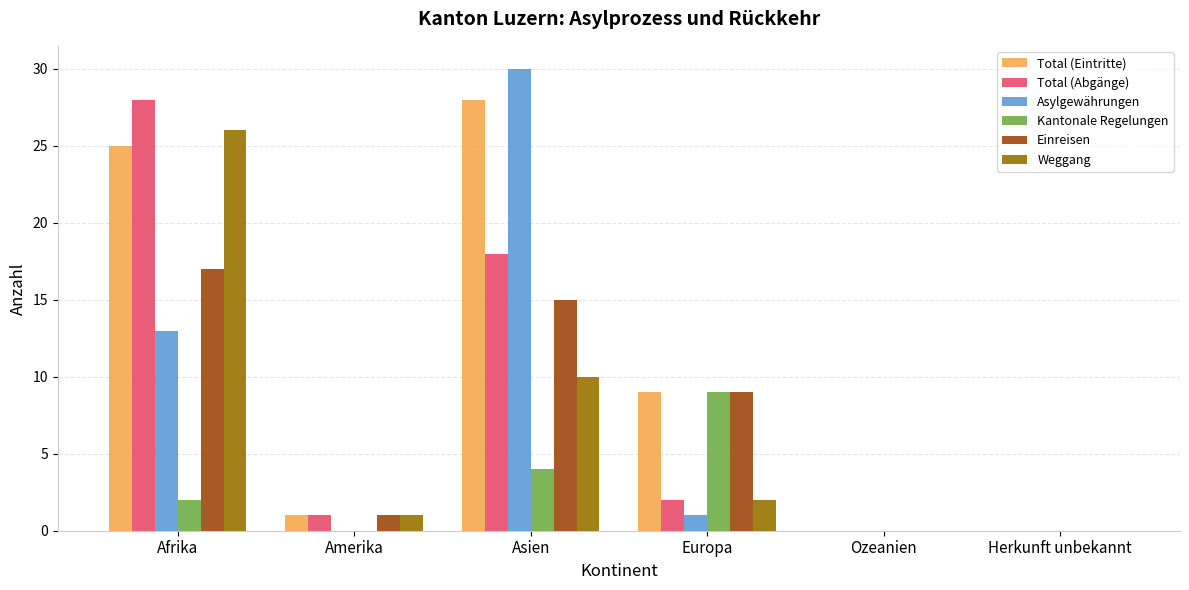

What is the sum of the Einreisen values at Asien and Amerika?

16